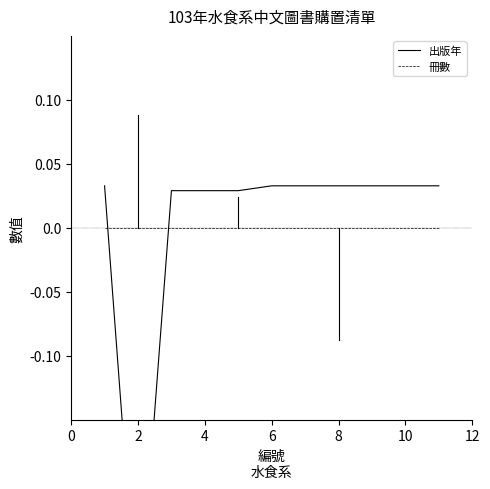

True or false: 出版年 has a value of -0.3 at 2.

True